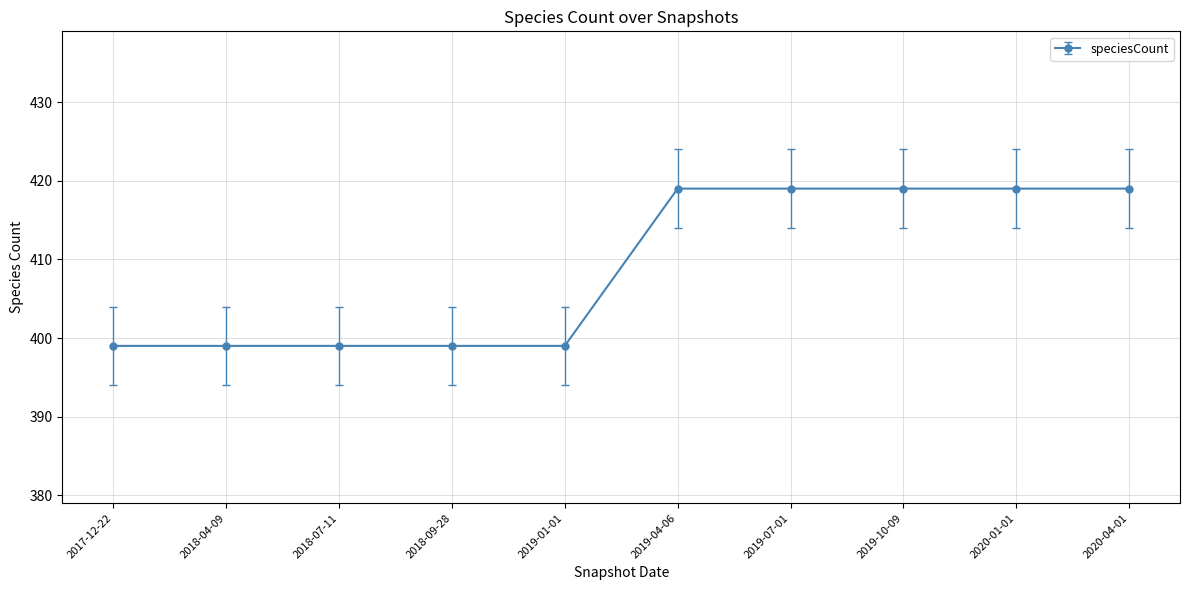

What is the sum of the values at 2019-01-01 and 2019-04-06?

818